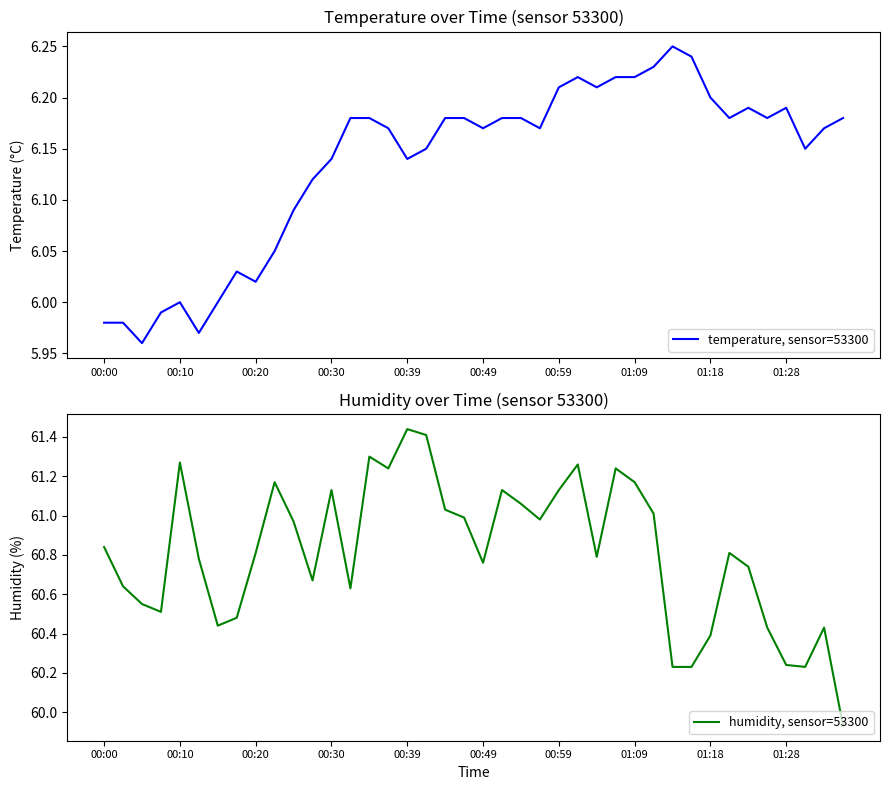

What is the value of the humidity, sensor=53300 point at the 26th from the left?

61.3